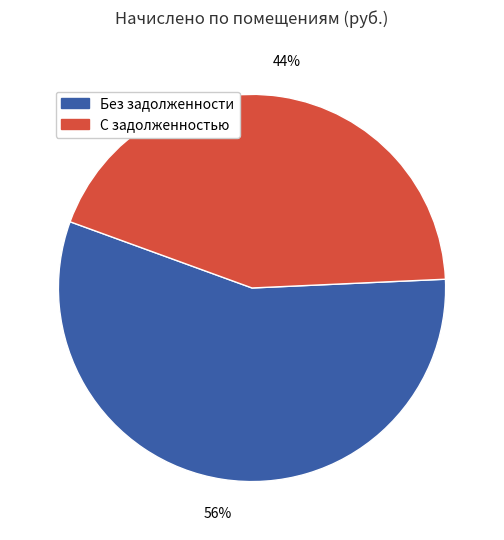

Is there any slice that represents more than half of the pie?

Yes